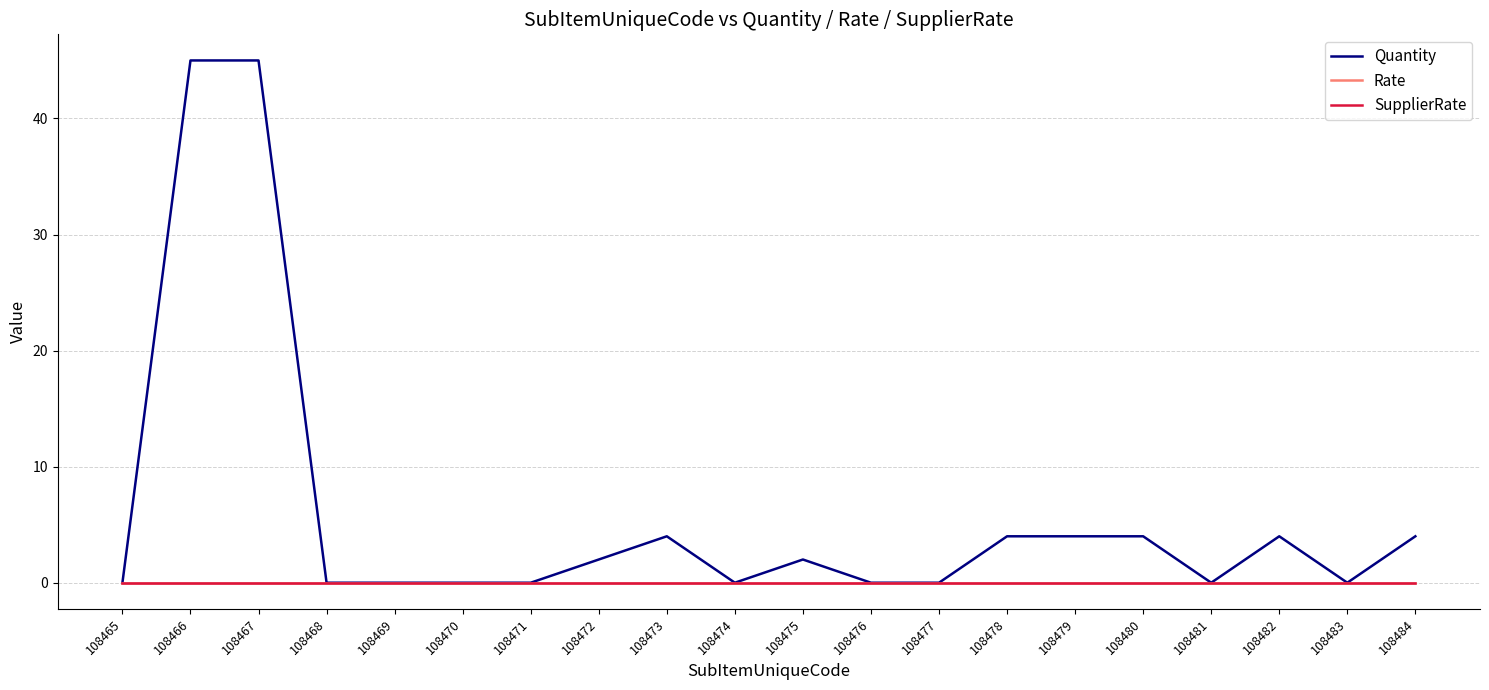

Is this an area chart (filled region under the line)?

No